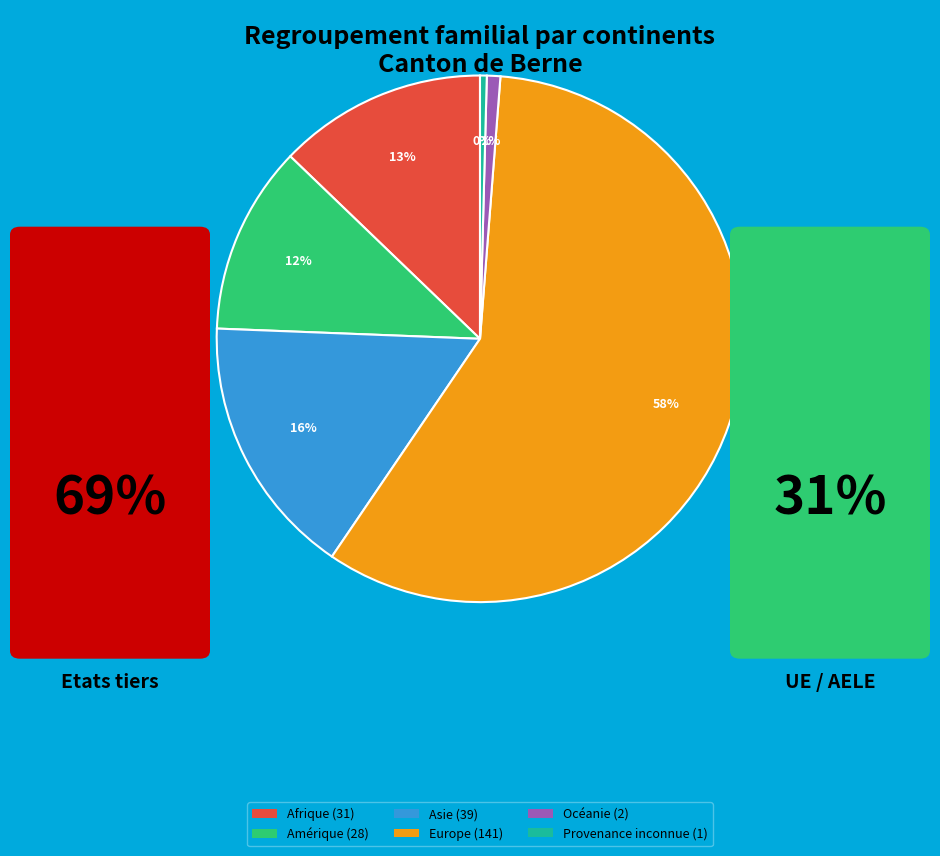

Approximately how many times larger is the value at Europe compared to Asie?

3.6